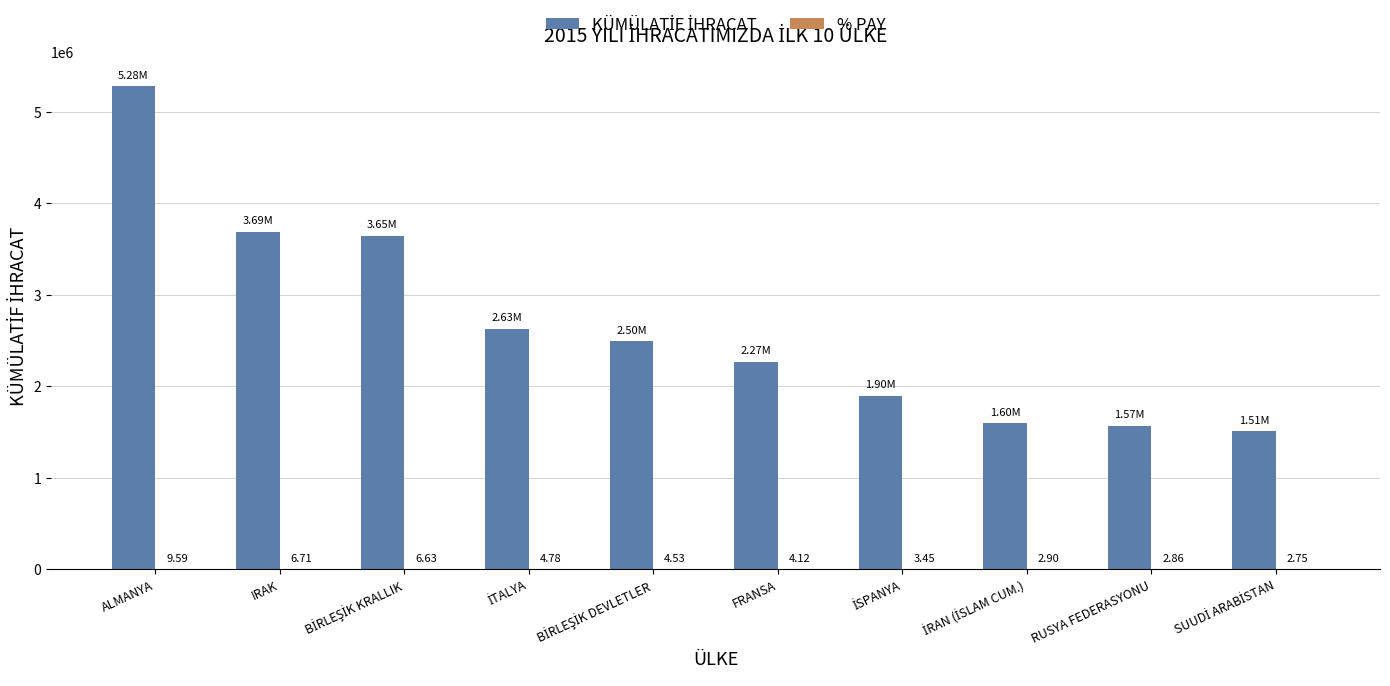

At which category does the chart reach its peak across all series?

ALMANYA